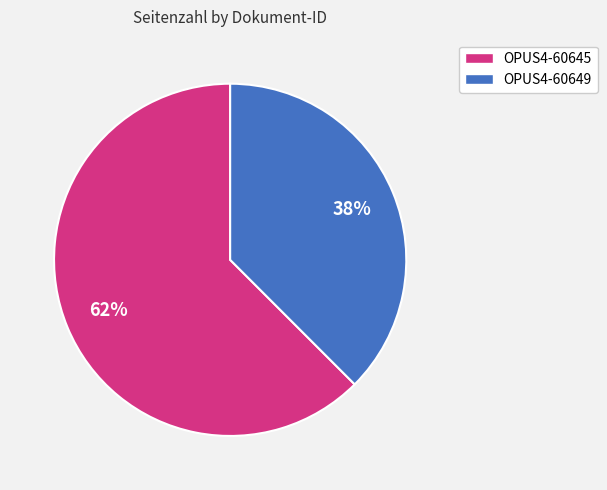

To the nearest percent, what is the combined percentage of OPUS4-60649 and OPUS4-60645?

100%